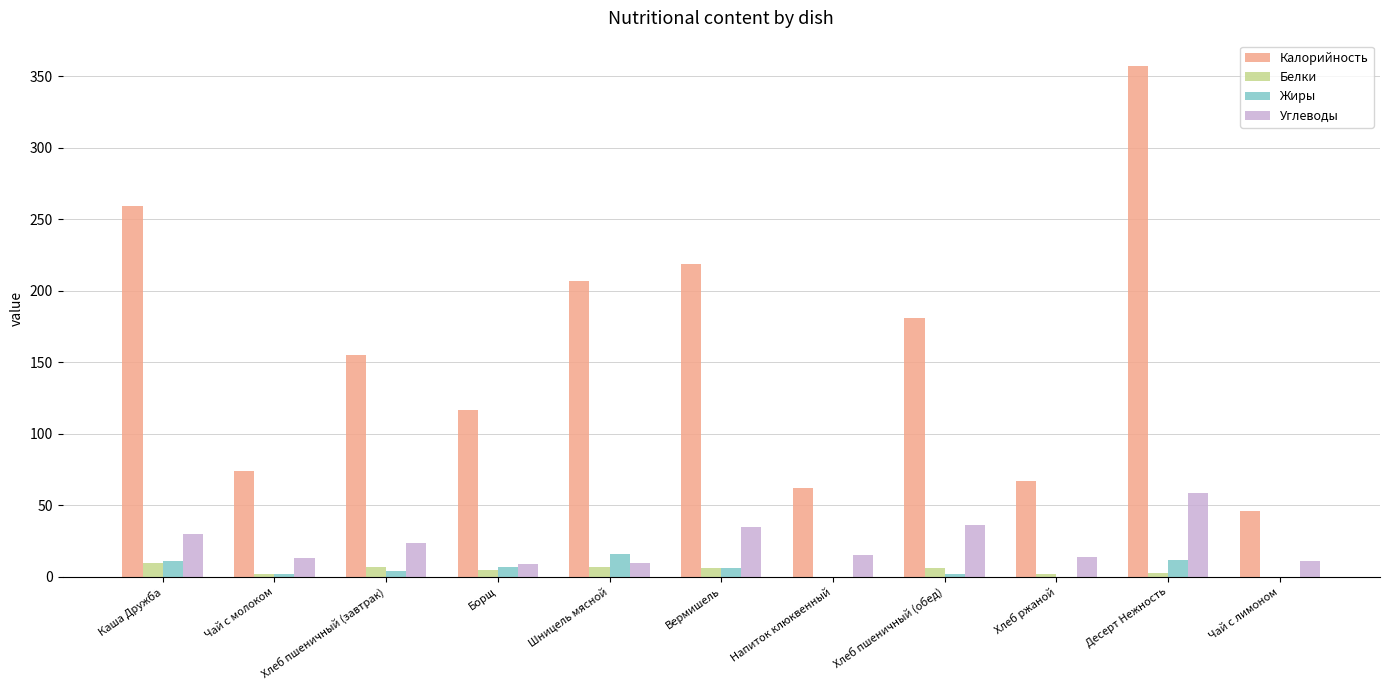

The Углеводы series shows 35 at Вермишель. True or false?

True